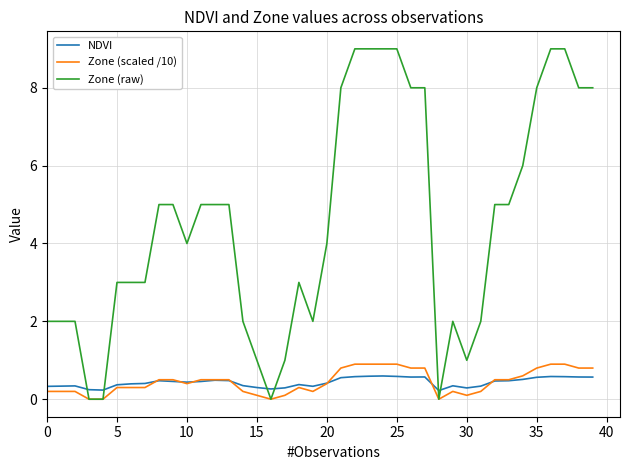

Which series has the widest spread of values?

Zone (raw)